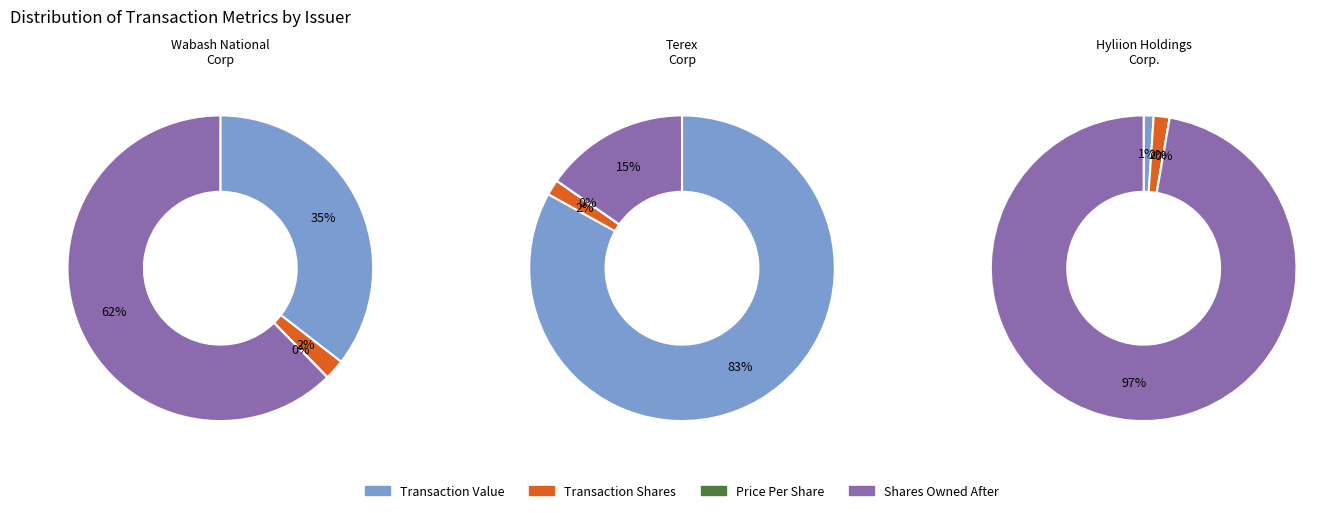

The transactionPricePerShare slice represents 0% of the pie. True or false?

True